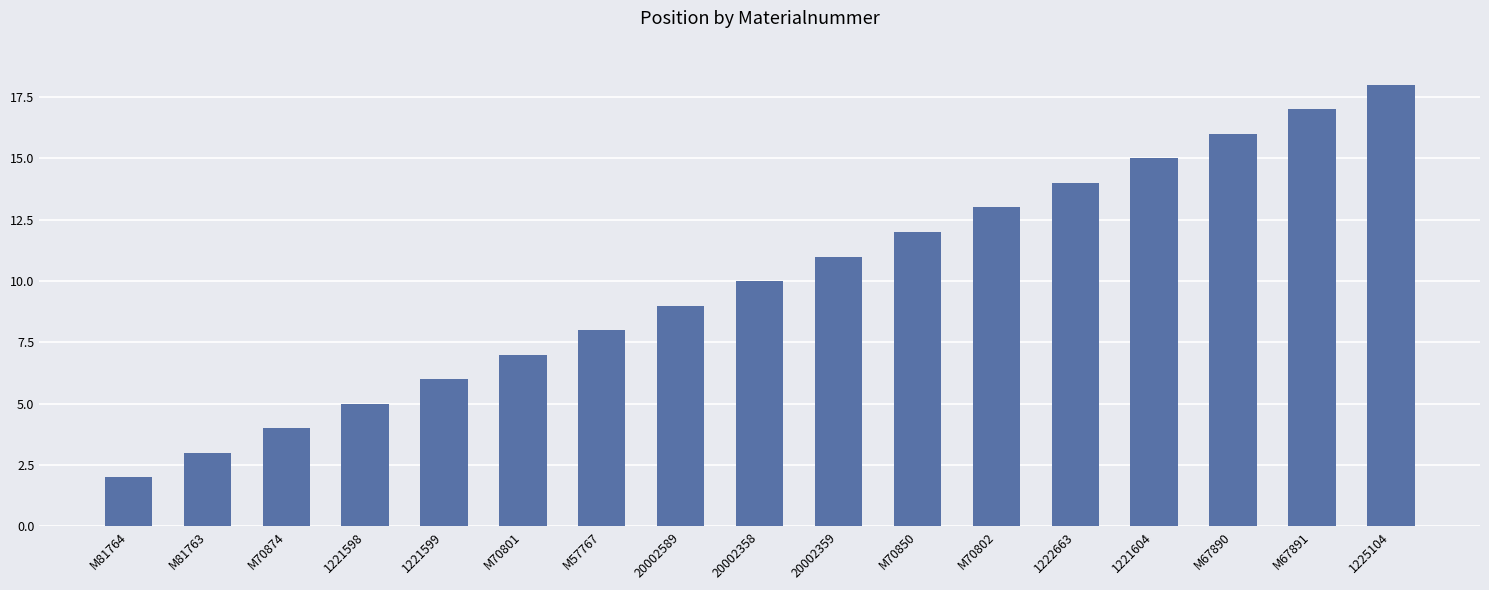

The value at M70850 is 21. True or false?

False